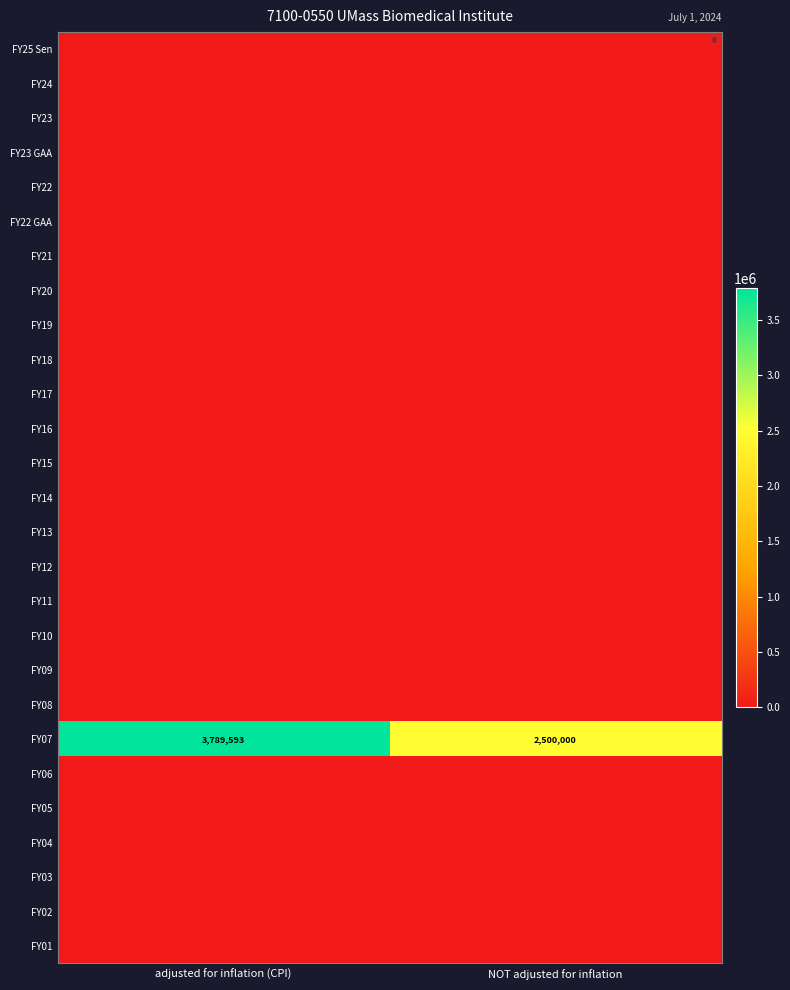

True or false: FY09 has a value of 0 at NOT adjusted for inflation.

True